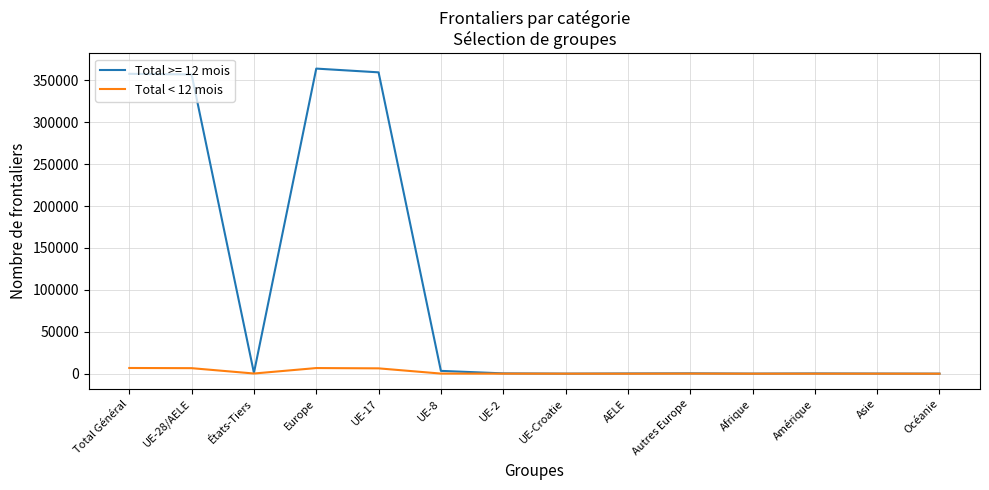

Count the number of data series in this chart.

2